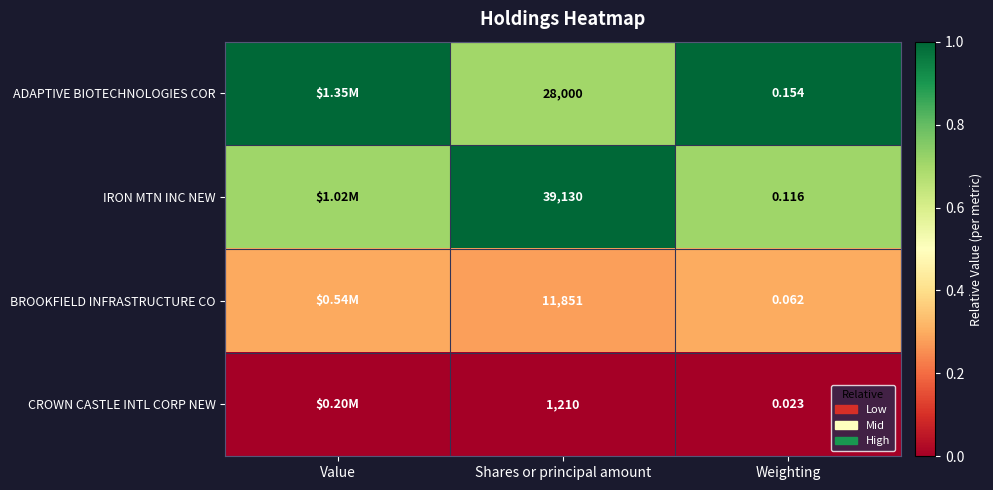

Count the number of data series in this chart.

4